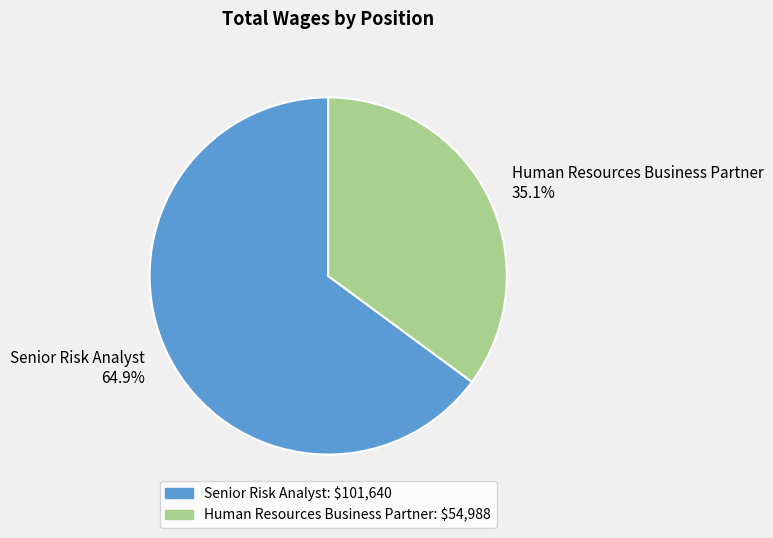

To the nearest percent, what portion does Senior Risk Analyst represent?

65%